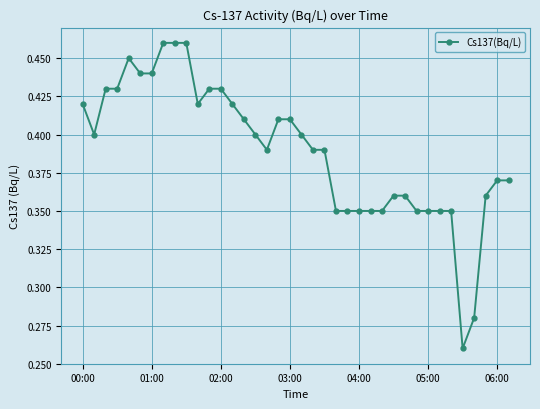

Count the values in the range 0 to 1.

38